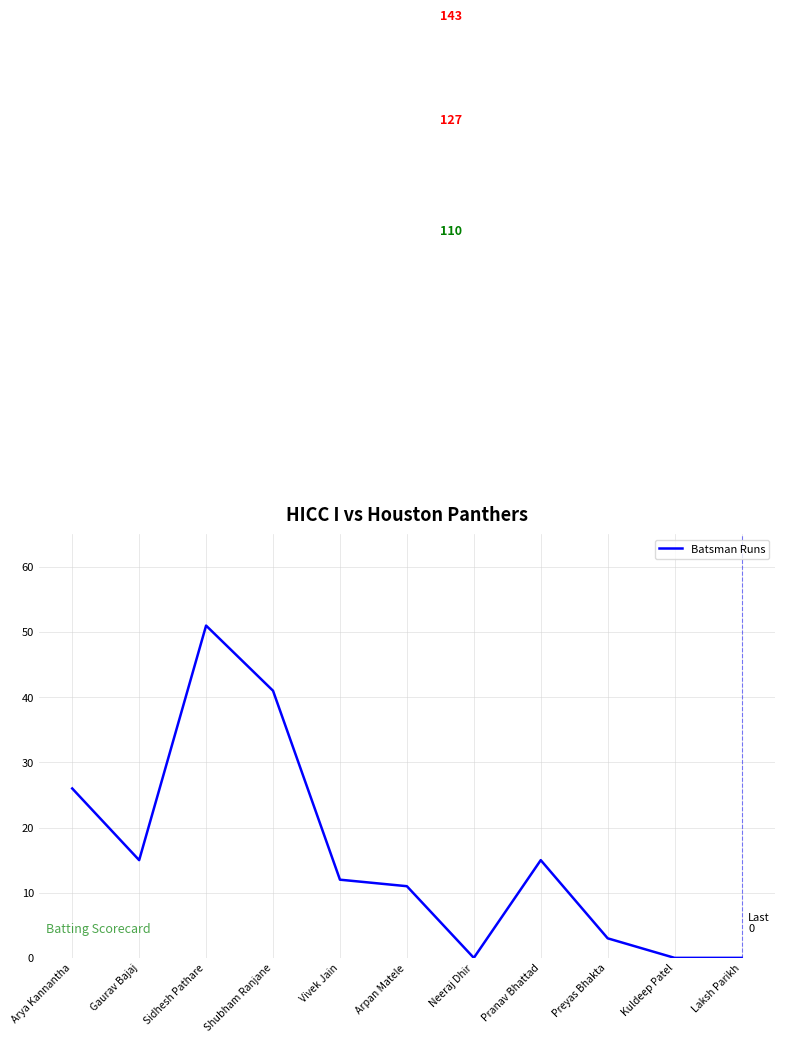

Reading left to right, extract all data points from this chart.

Arya Kannantha=26	Gaurav Bajaj=15	Sidhesh Pathare=51	Shubham Ranjane=41	Vivek Jain=12	Arpan Matele=11	Neeraj Dhir=0	Pranav Bhattad=15	Preyas Bhakta=3	Kuldeep Patel=0	Laksh Parikh=0